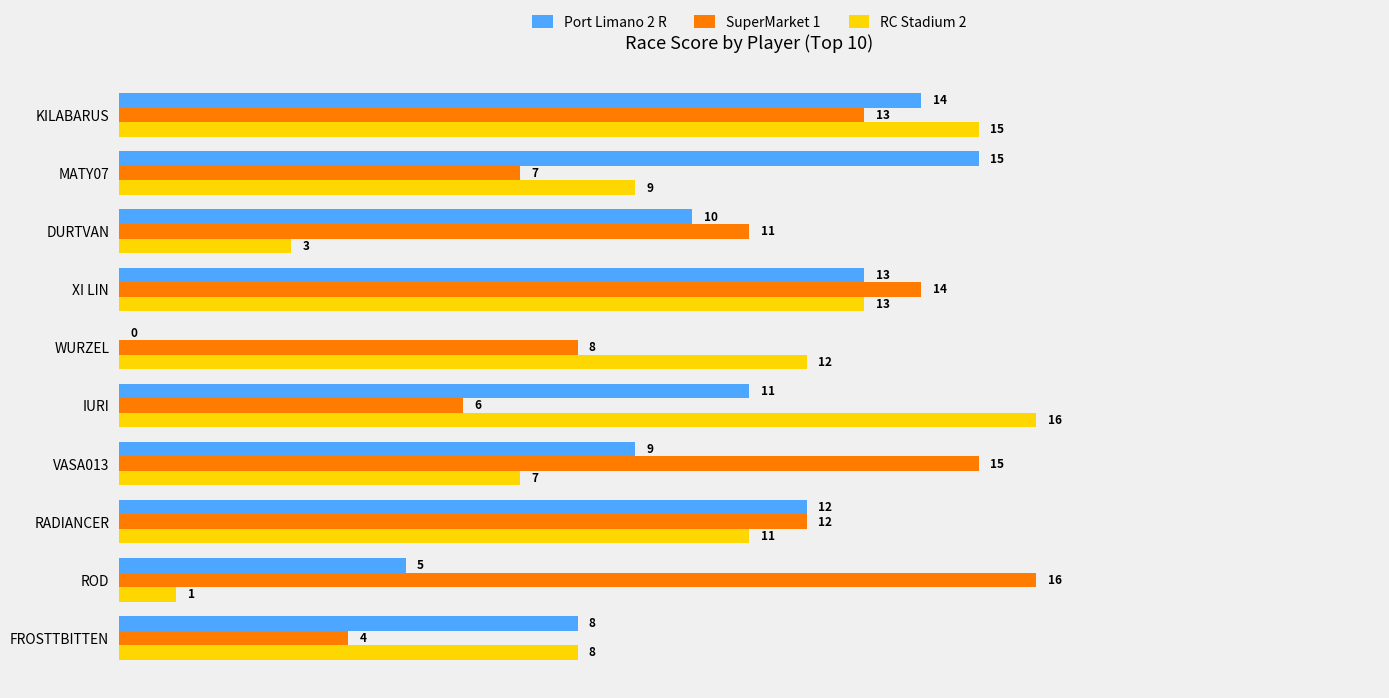

What is the maximum value shown in the chart?

16